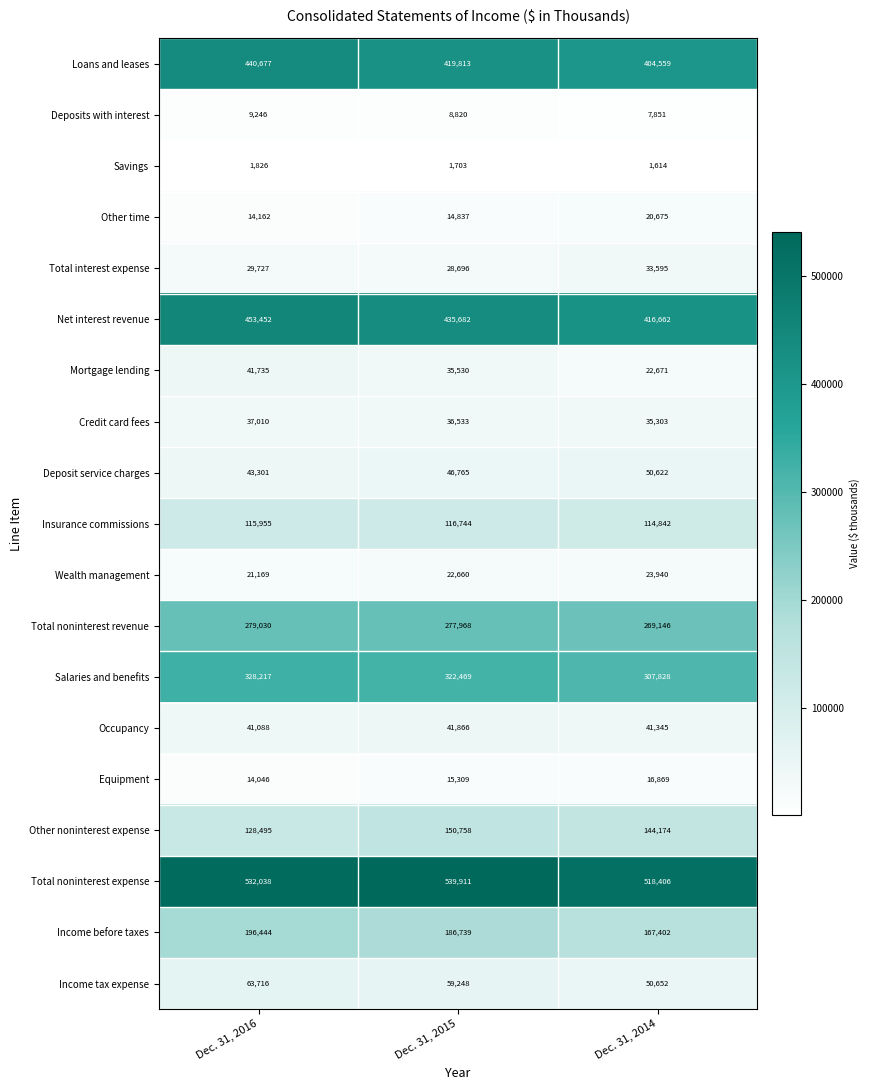

What is the lowest value of the Other noninterest expense series?

128495